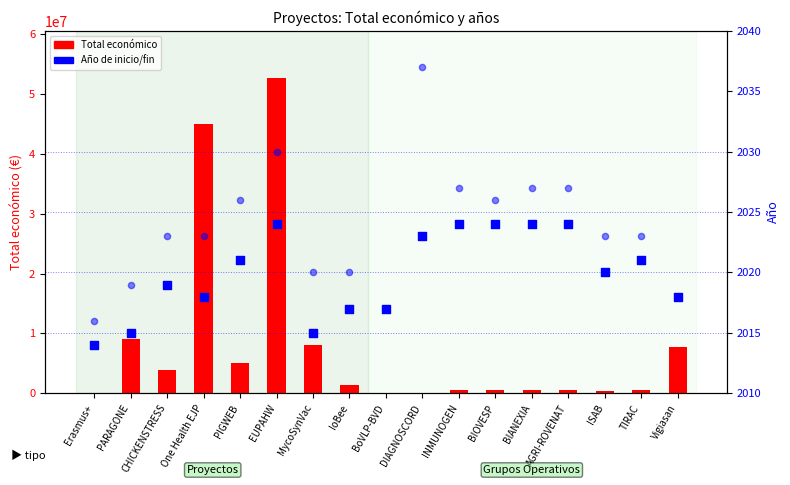

At how many categories does at least one series exceed 38330252?

2